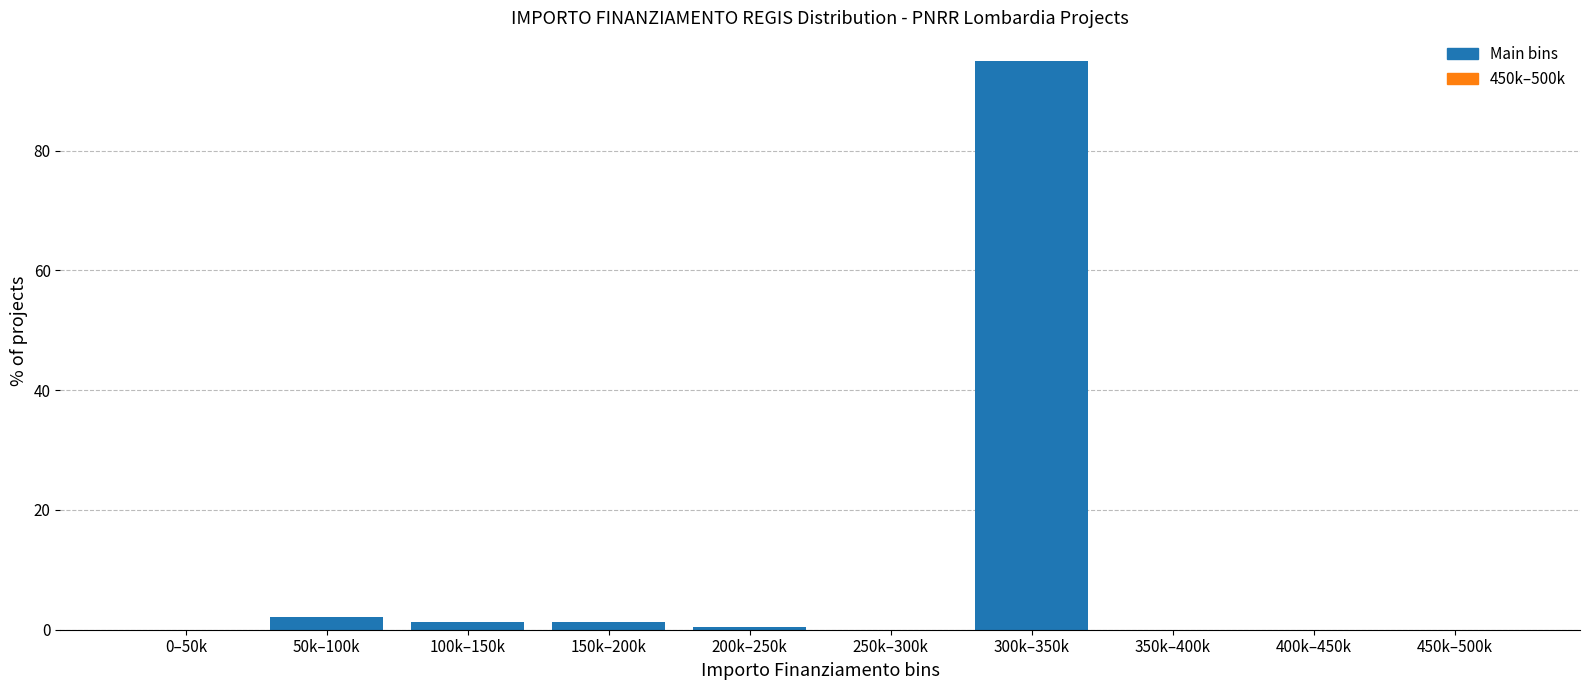

Which label corresponds to the largest value in the chart?

300k–350k